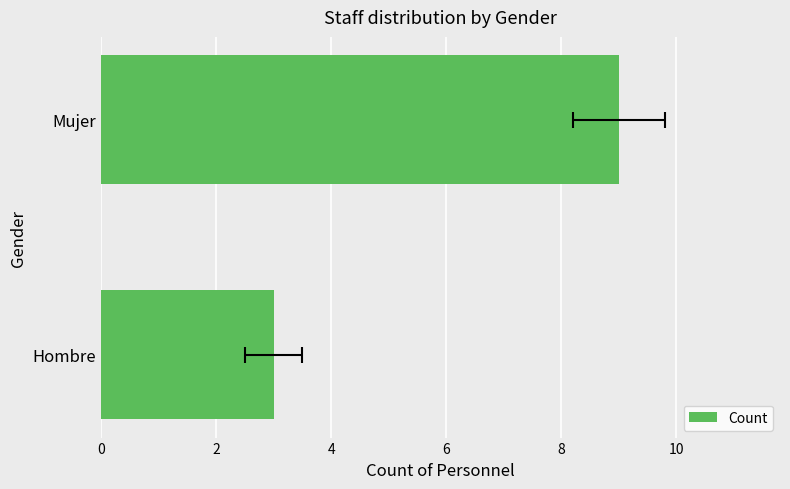

Reading right to left, list all the values displayed in this chart.

9	3